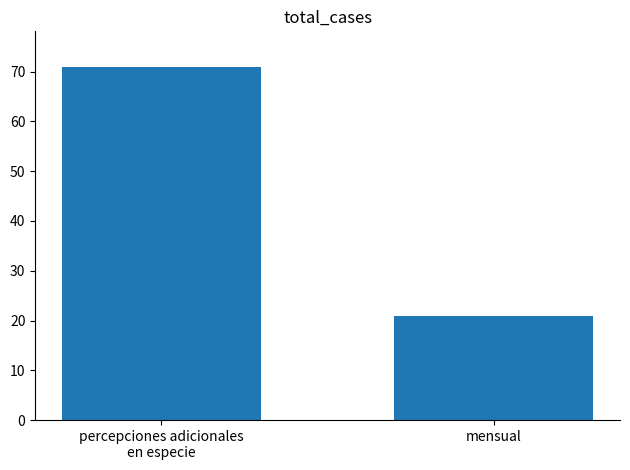

Reading right to left, extract all data points from this chart.

21	71